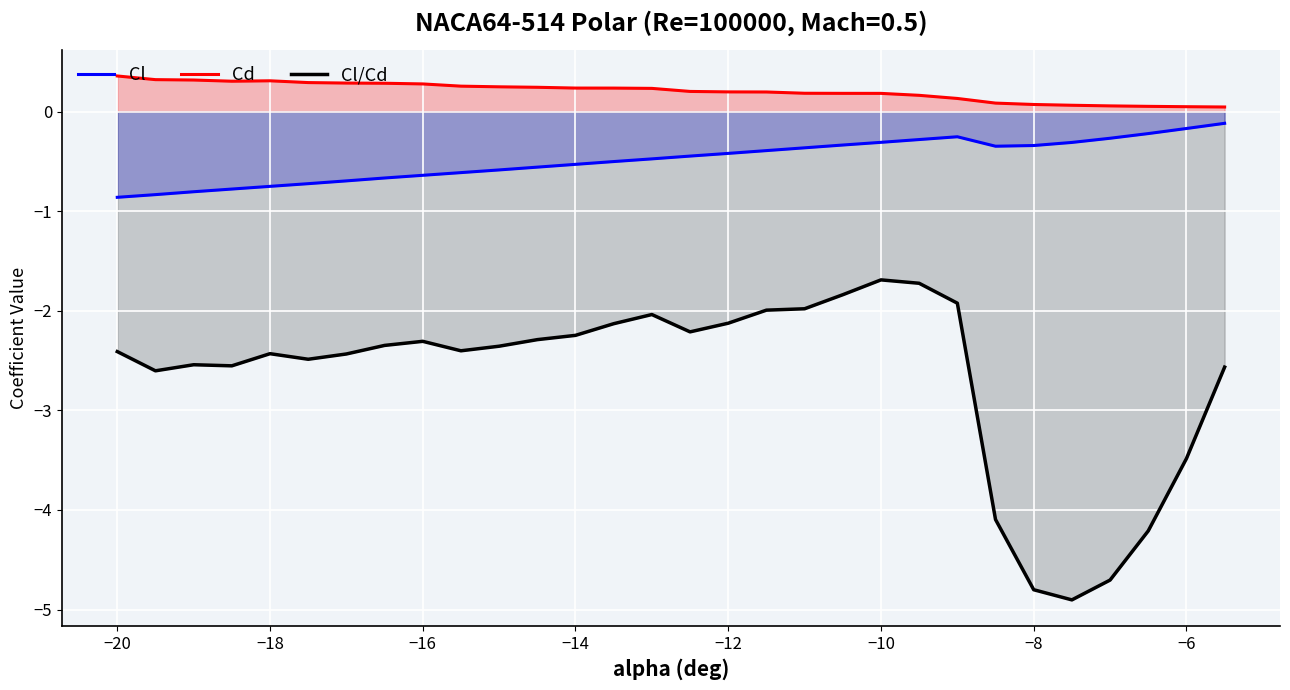

Which series has the widest spread of values?

Cl/Cd